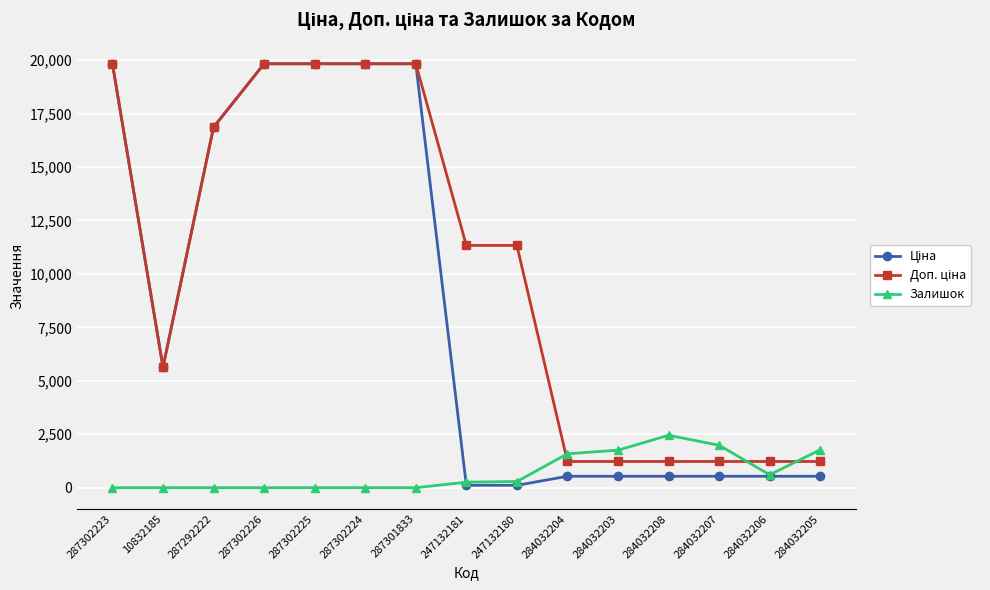

At how many categories does at least one series exceed 18926?

5